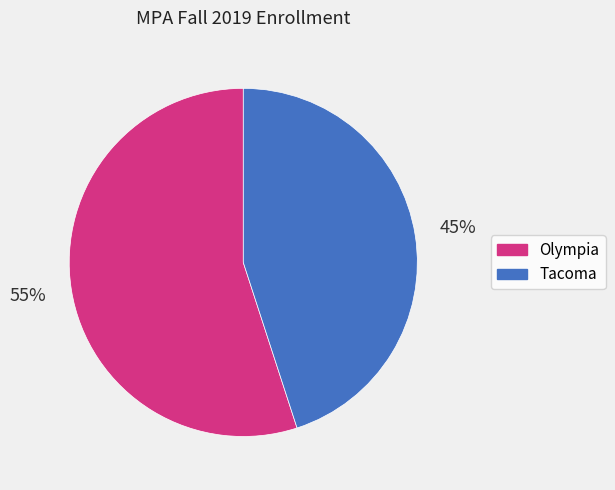

Rank the categories by value from lowest to highest.

Tacoma, Olympia